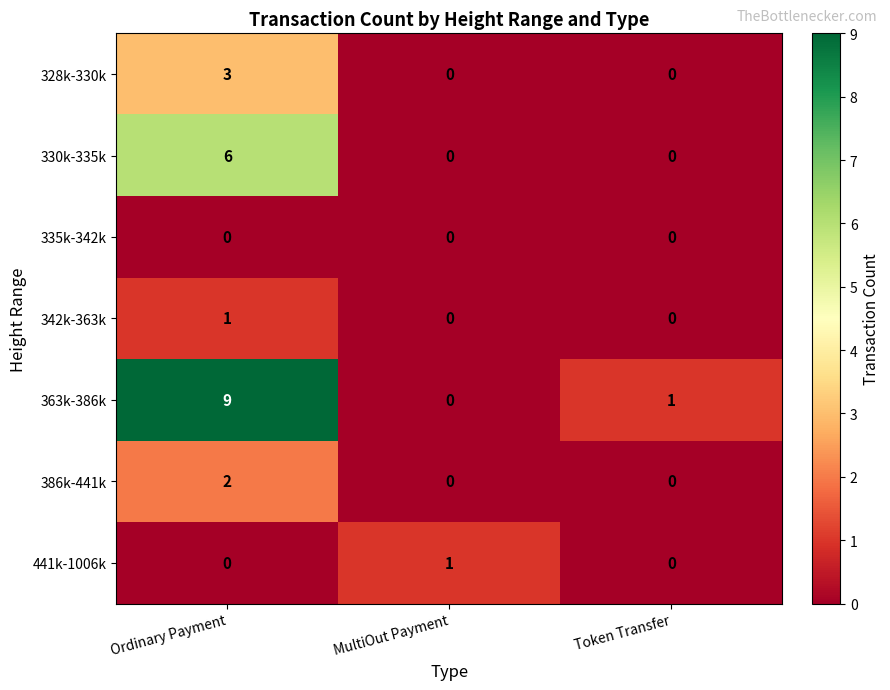

How many data points does each series have?

3